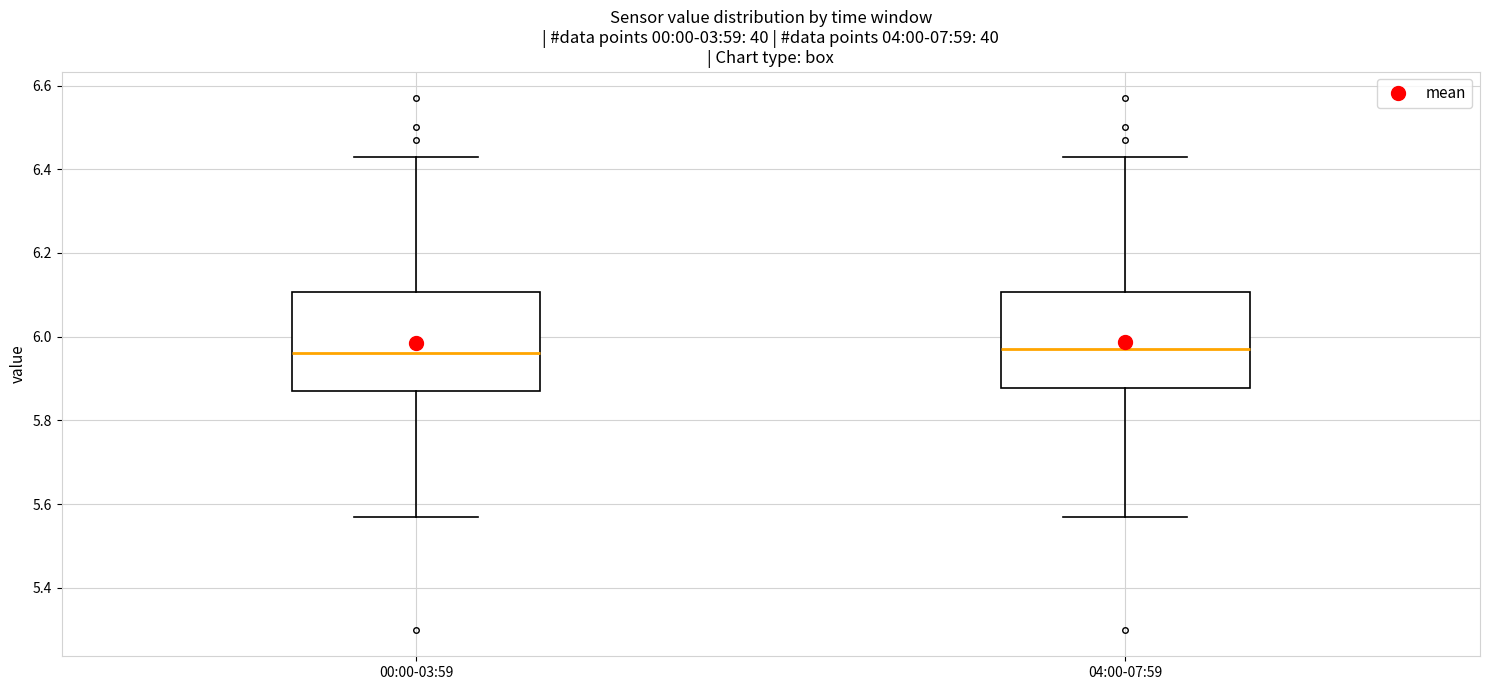

Reading left to right, transcribe this box plot: for each box, give where its median line is, the range the box spans, and where its two whiskers end, as read against the y-axis. The values are not printed on the chart, so give them approximately, as read against the axis.

00:00-03:59: median 5.96, box 5.88 to 6.10, whiskers 5.58 to 6.44
04:00-07:59: median 5.98, box 5.88 to 6.10, whiskers 5.58 to 6.44